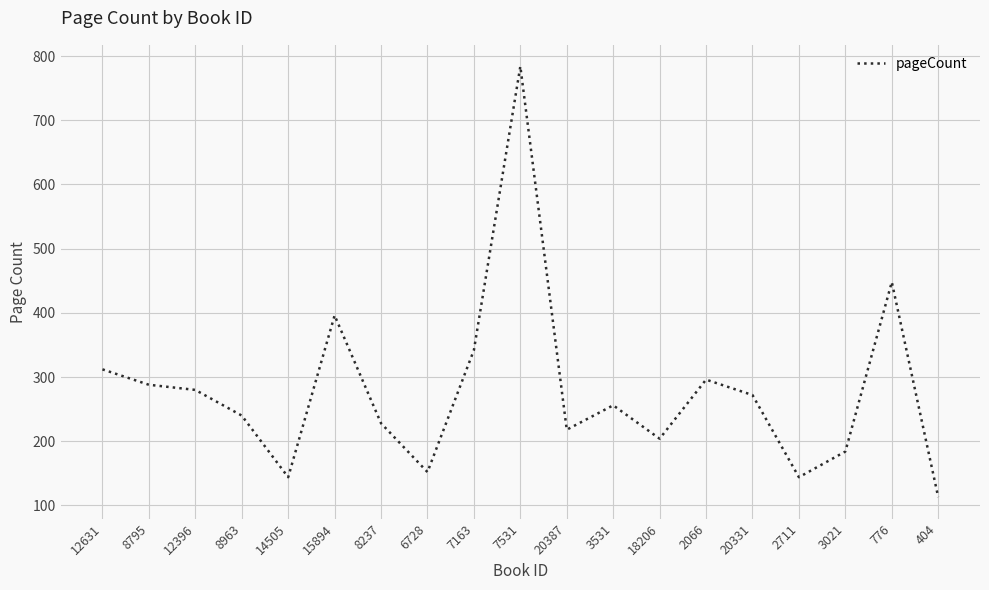

What is the change in value from 7531 to 20331?

-512